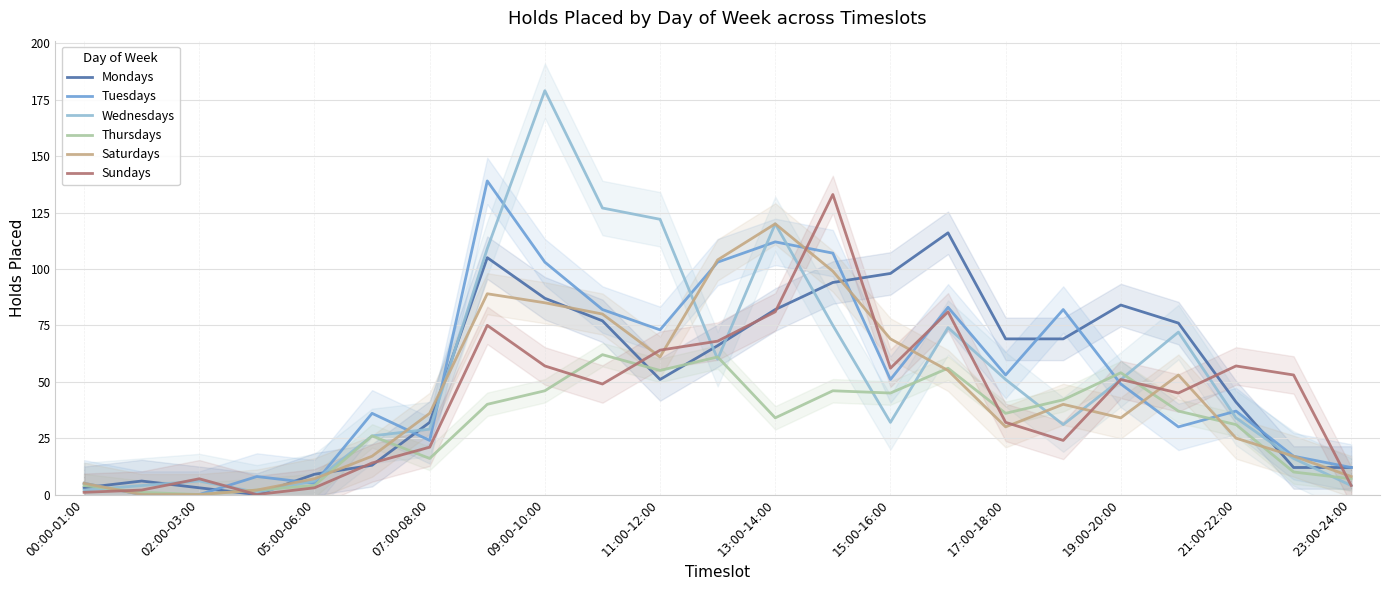

What position from the left is 00:00-01:00?

1